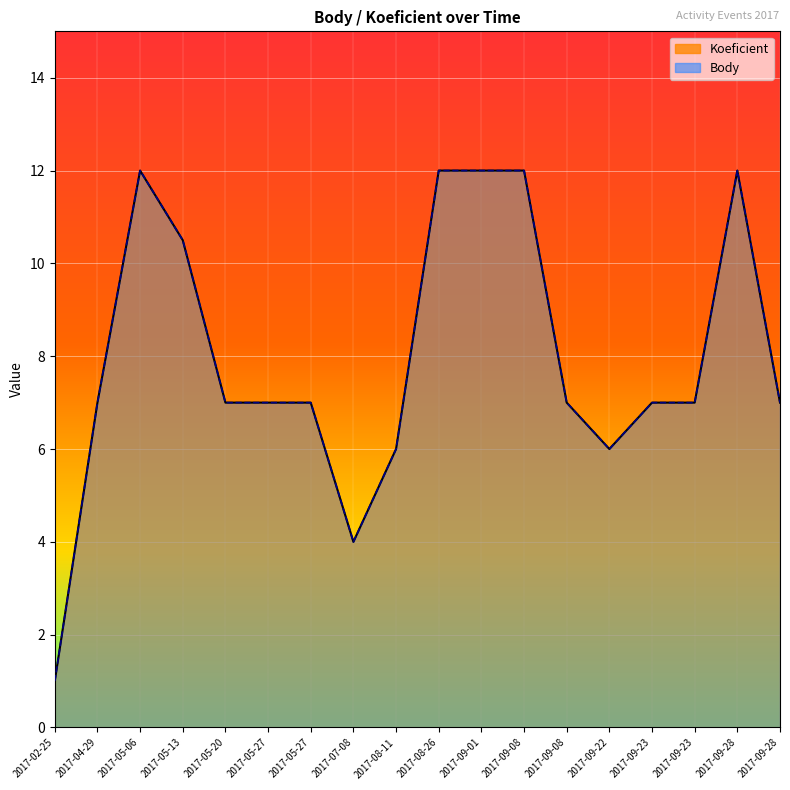

At 2017-02-25, list the series in order from smallest to largest.

Koeficient, Body